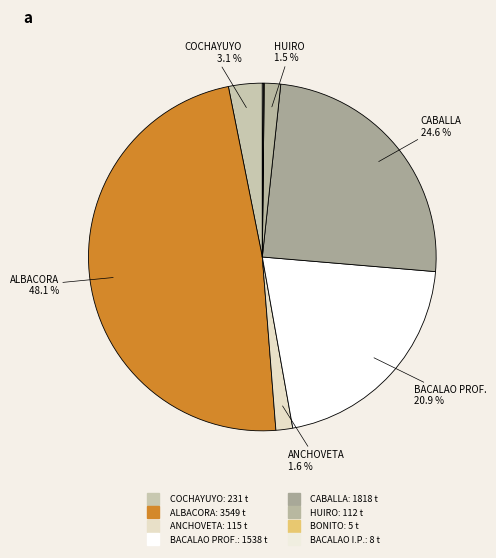

How many slices are in this pie chart?

8